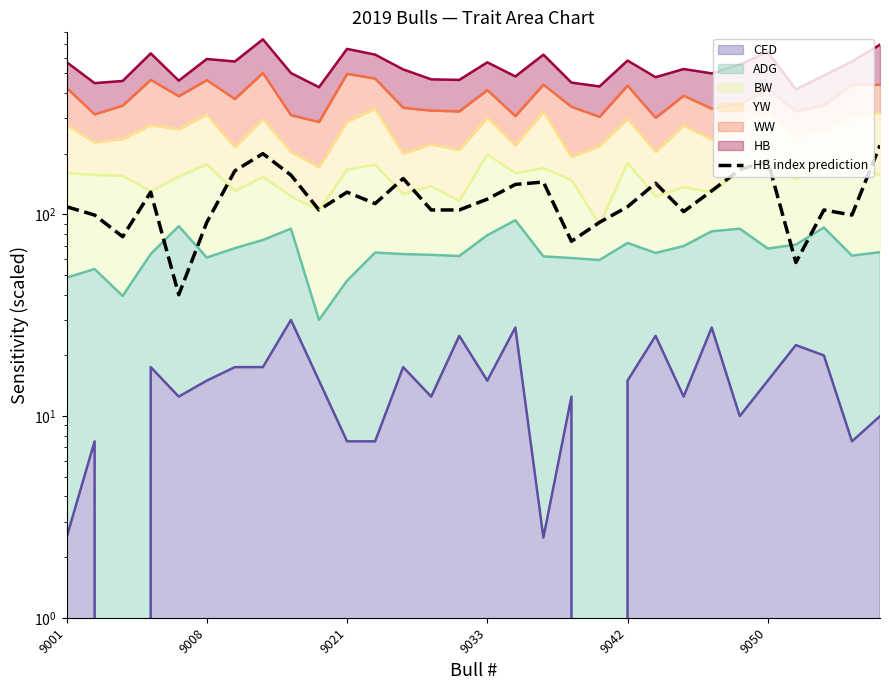

Where is the data nearest to the value 129?

9033